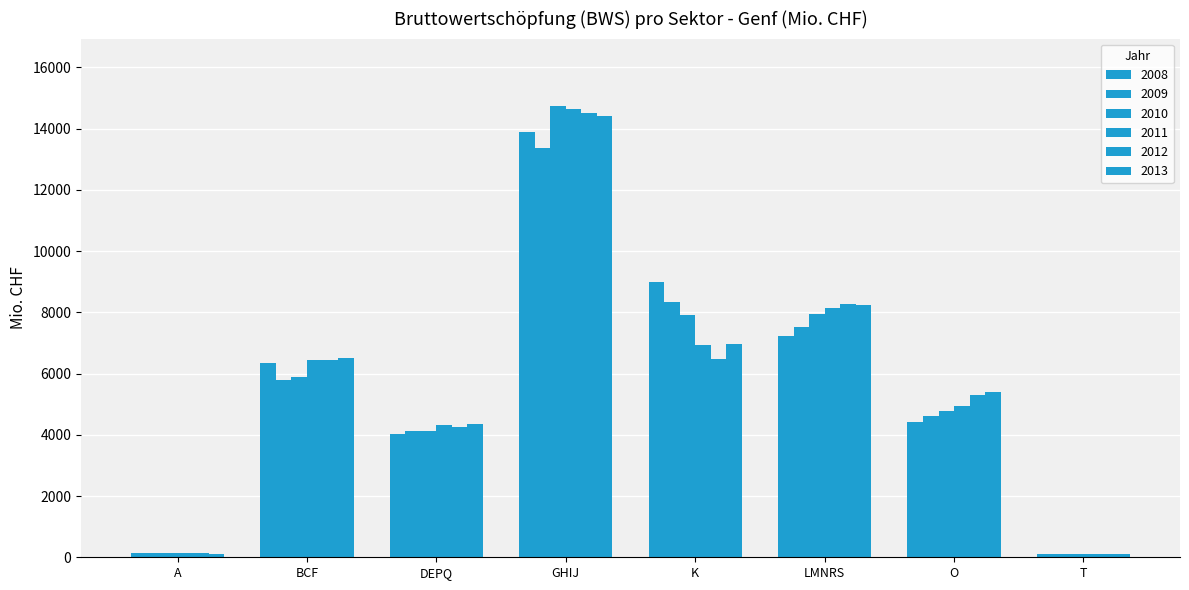

Which series has the largest total across all categories?

2013